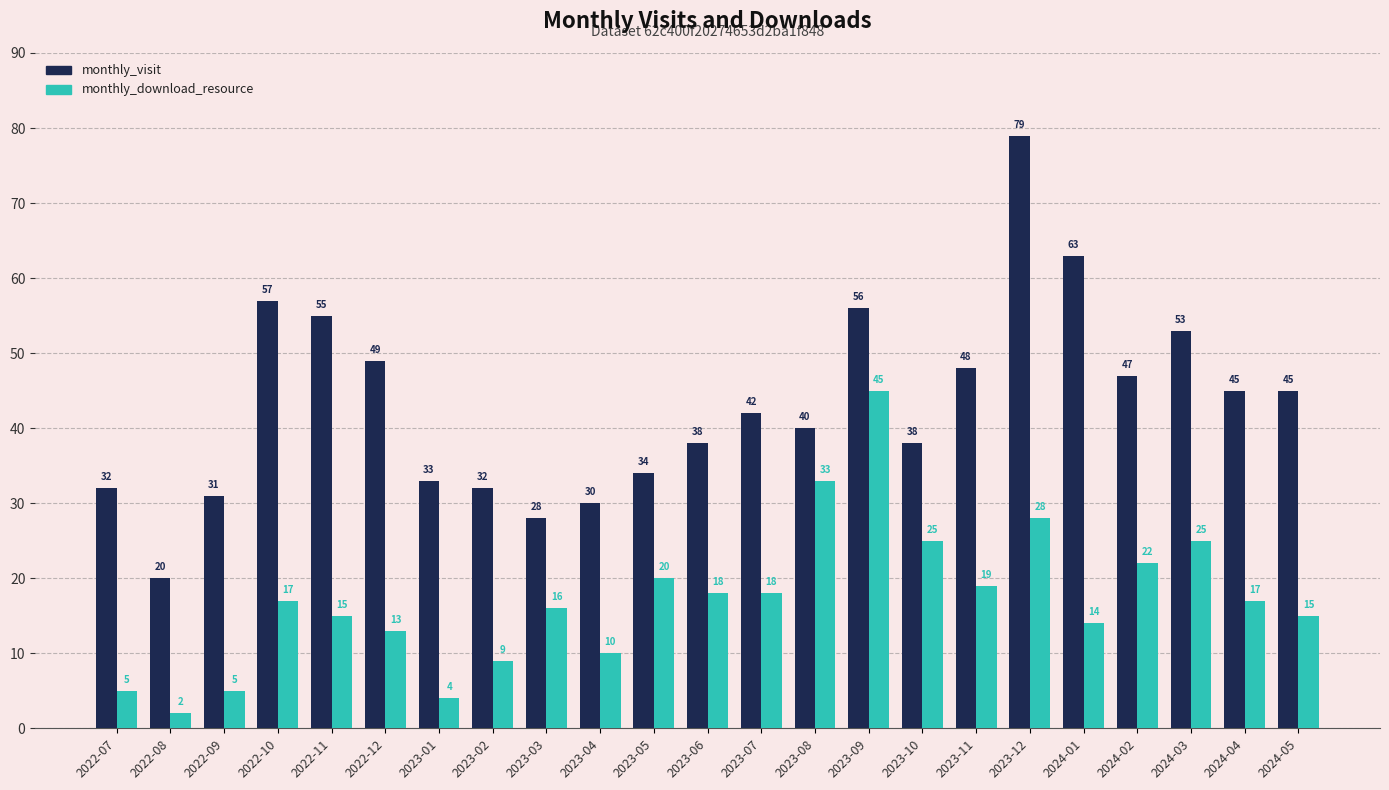

At which label does monthly_visit first exceed 42?

2022-10